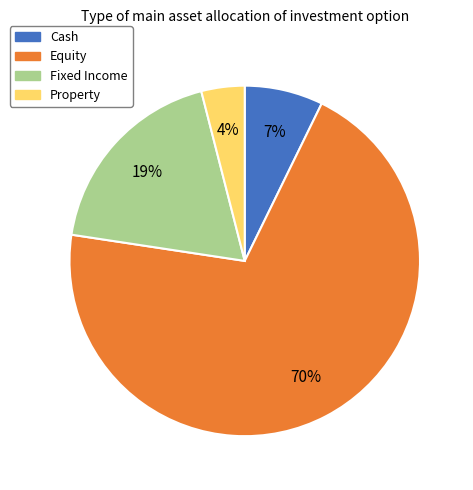

Does Cash account for over 50% of the chart?

No